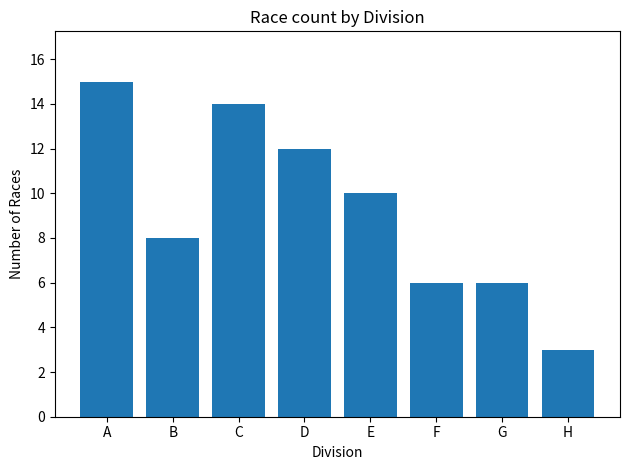

How many values are below 10?

4